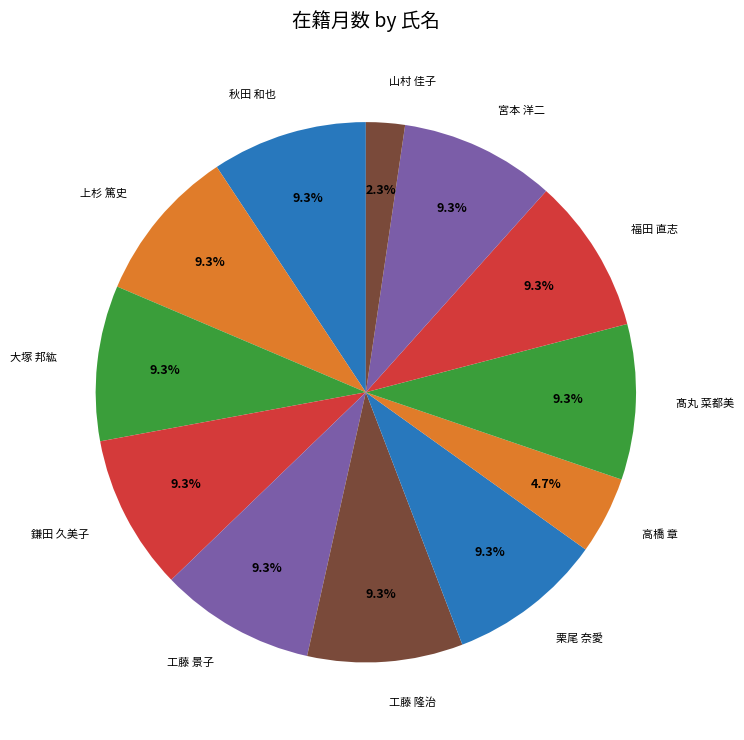

How many segments does this pie chart have?

12